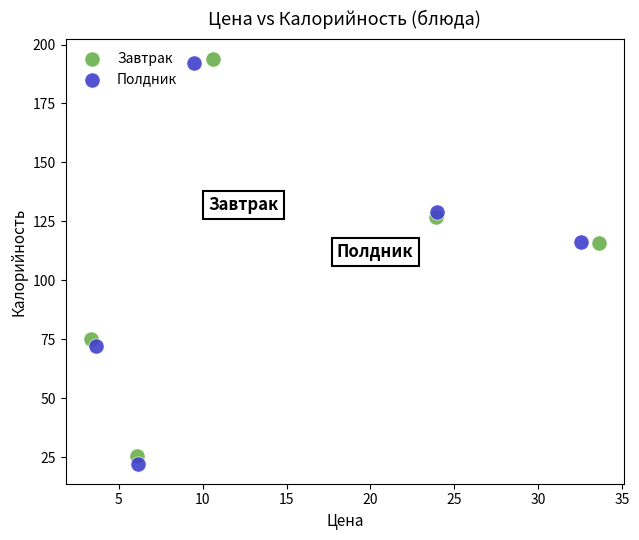

Which series has the largest Y range (max minus min)?

Полдник